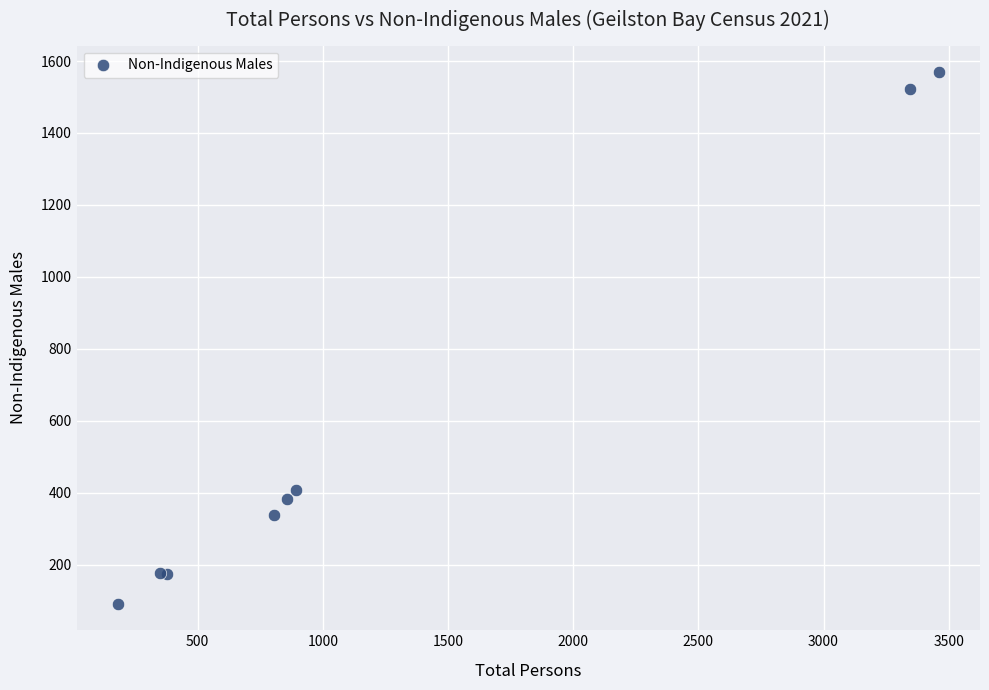

What Y value in the scatter plot is closest to 830?

408